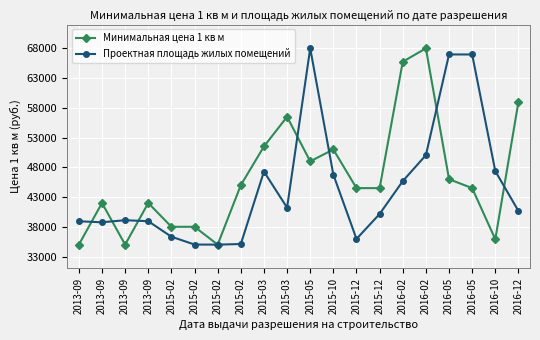

Is the value of Минимальная цена 1 кв м at 2013-09 greater than the value of Проектная площадь жилых помещений at 2013-09?

No